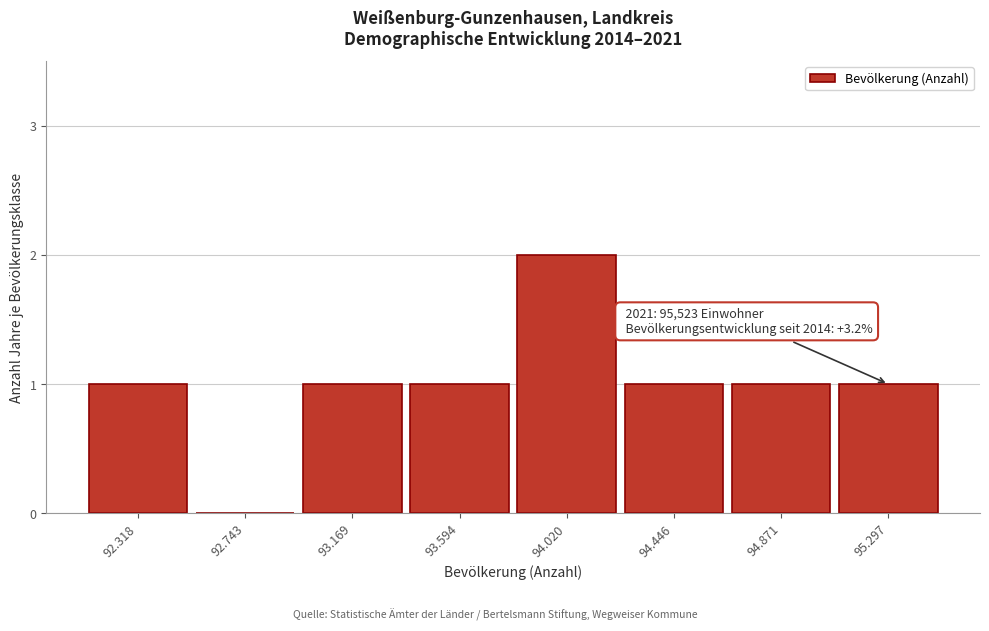

Reading right to left, transcribe all the data shown in this chart.

95.297=1	94.871=1	94.446=1	94.020=2	93.594=1	93.169=1	92.743=0	92.318=1